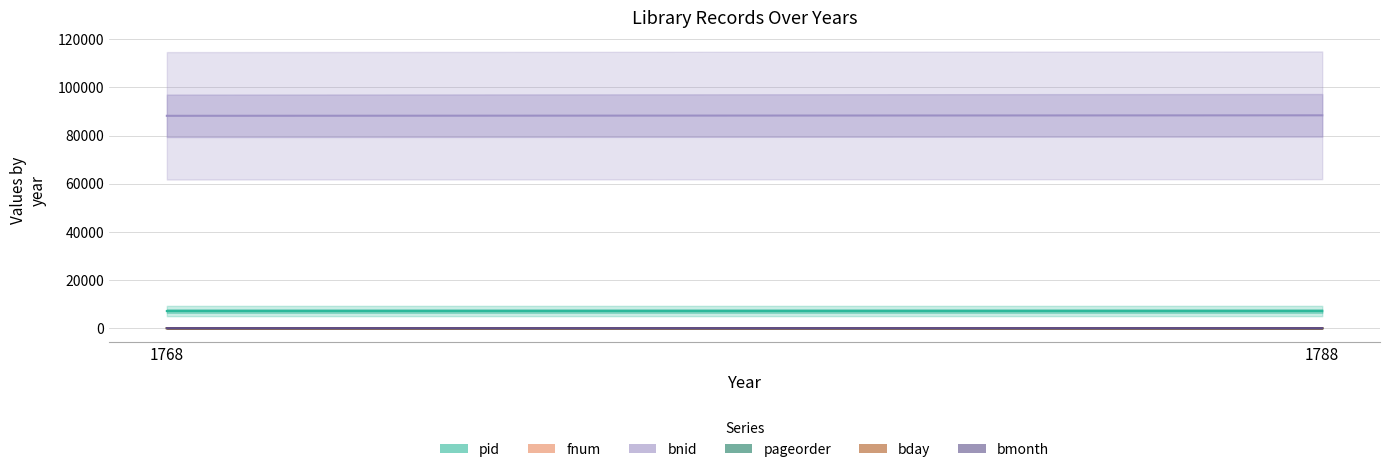

Which series has the largest total across all categories?

bnid